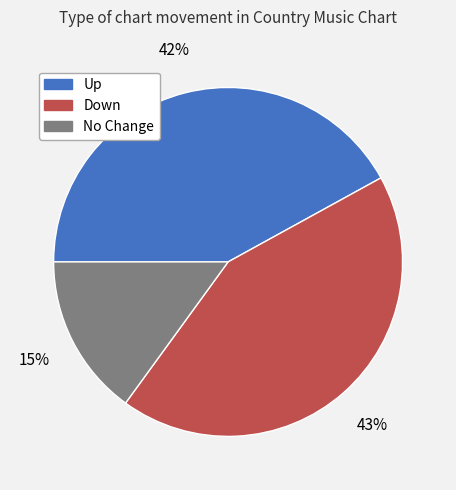

Is there any slice that represents more than half of the pie?

No